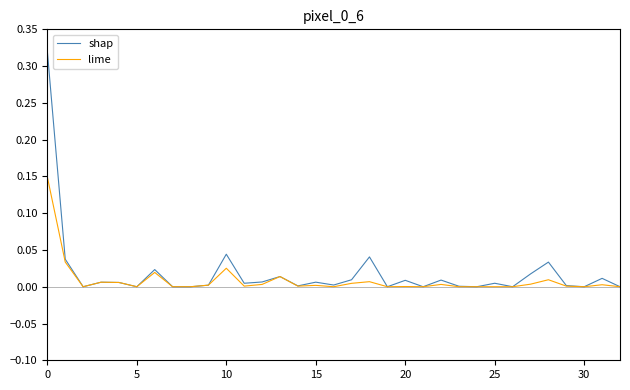

Rank the series by their maximum value, from highest to lowest.

shap, lime